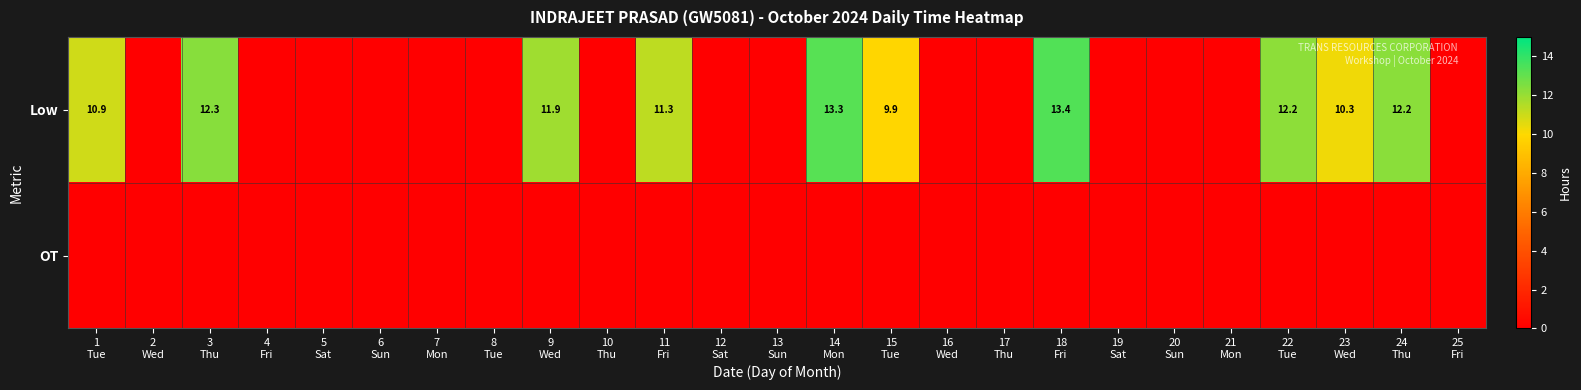

The value of Low at 10 Thu is -9.2. True or false?

False